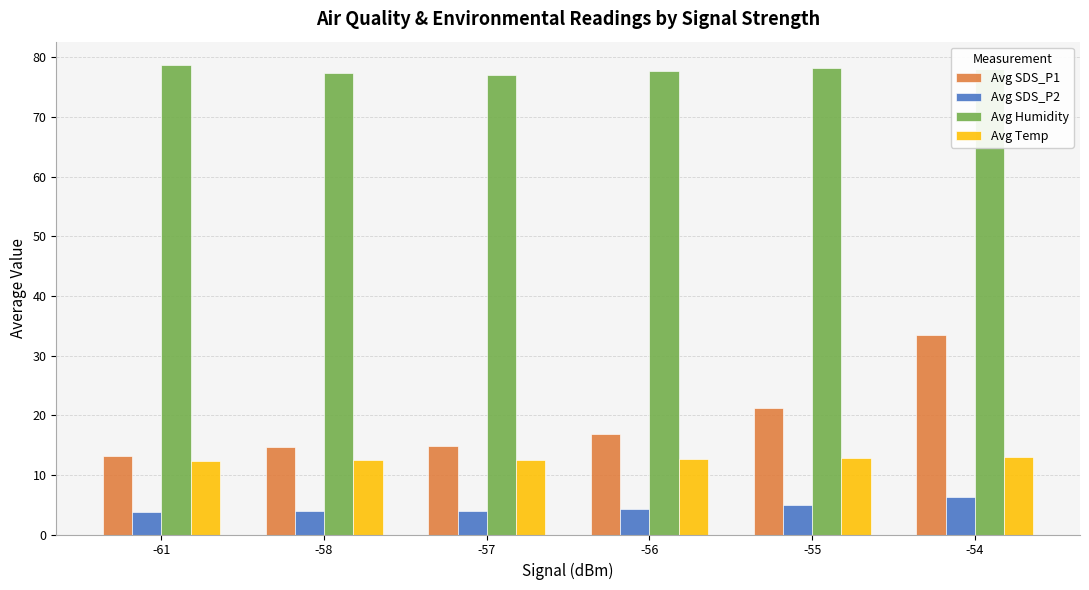

Count the number of data series in this chart.

4